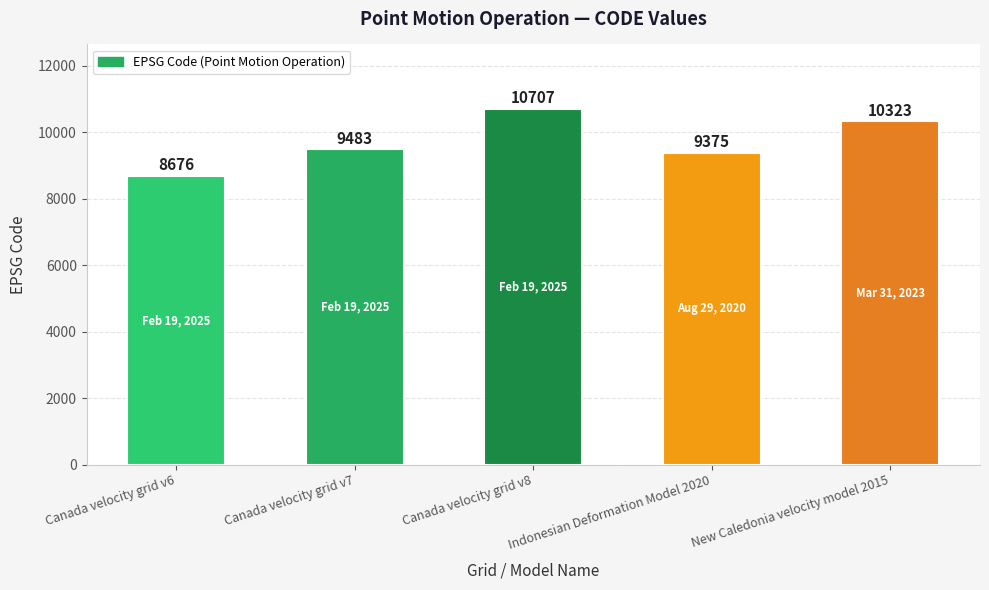

Are the bars horizontal?

No